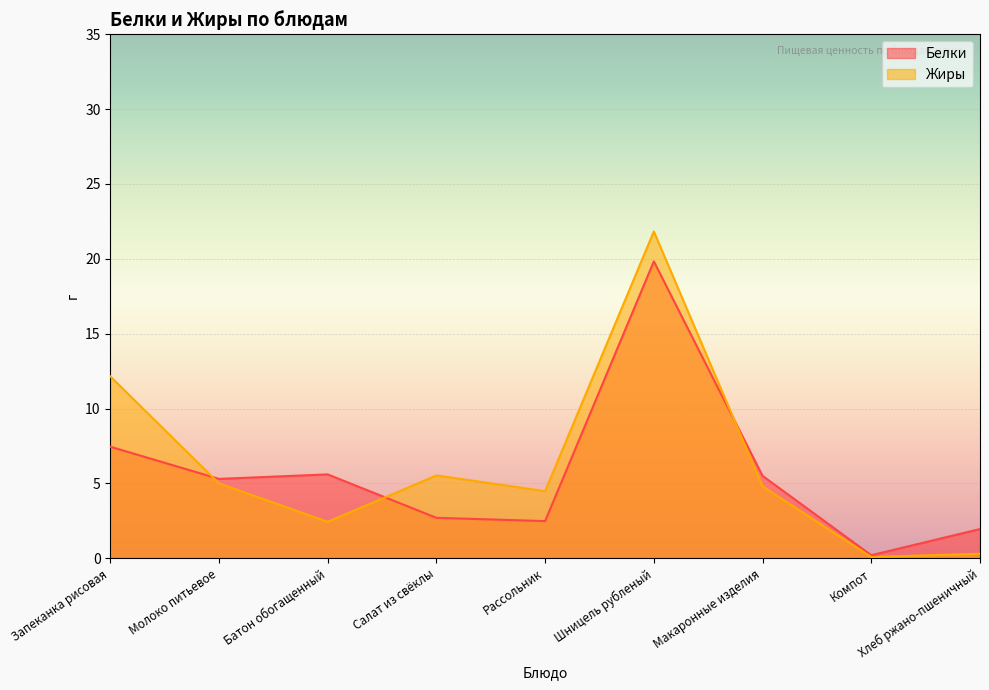

What is the total value across all series at Молоко питьевое?

10.3